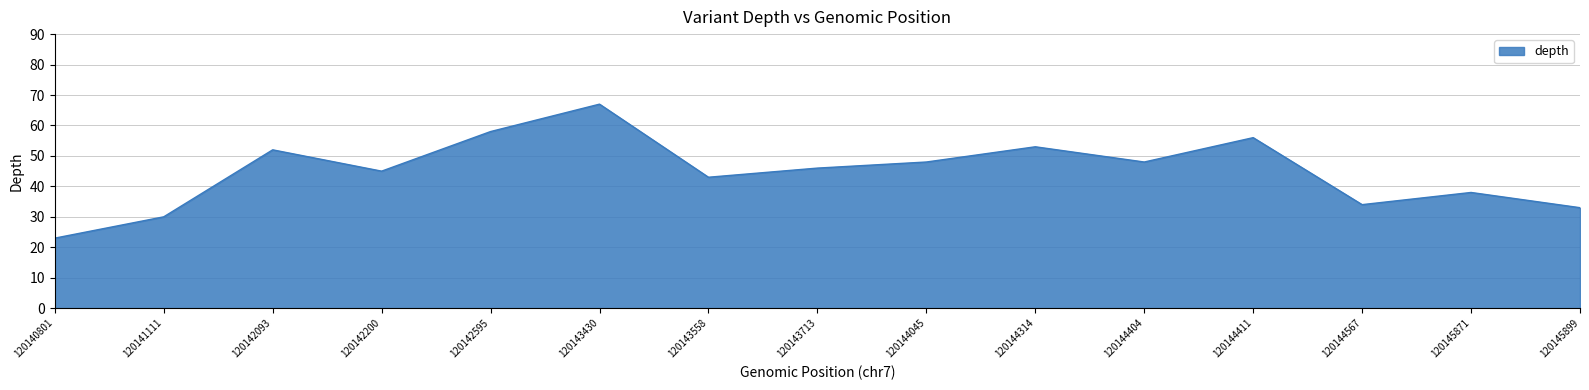

Read the value at 120143430, to the nearest 10.

70